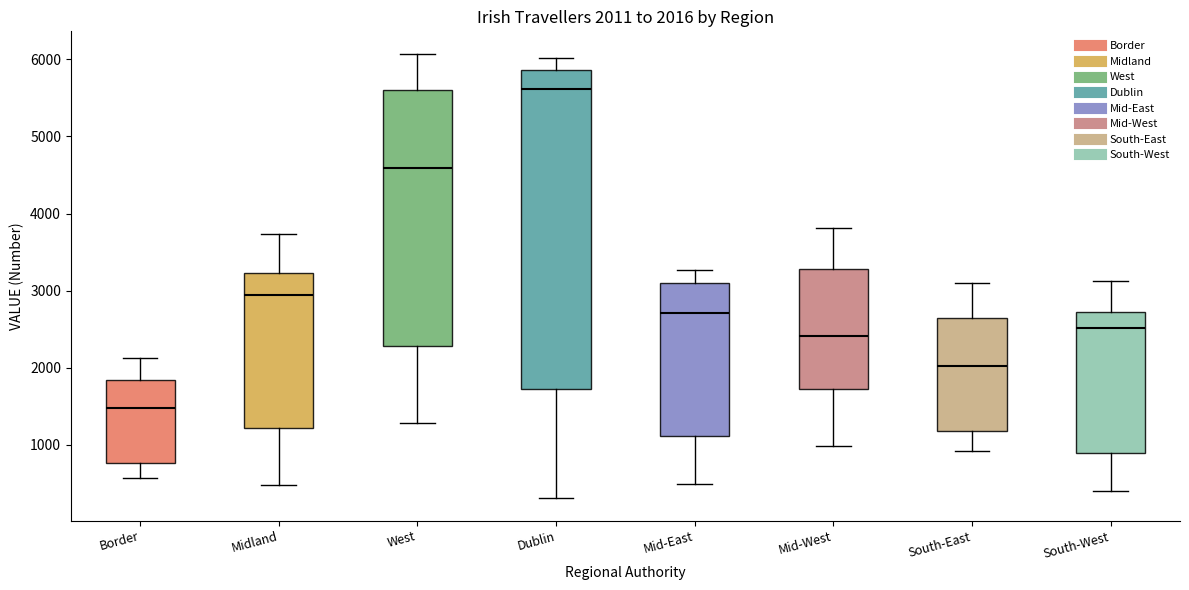

Which box's median line is the lowest?

Border